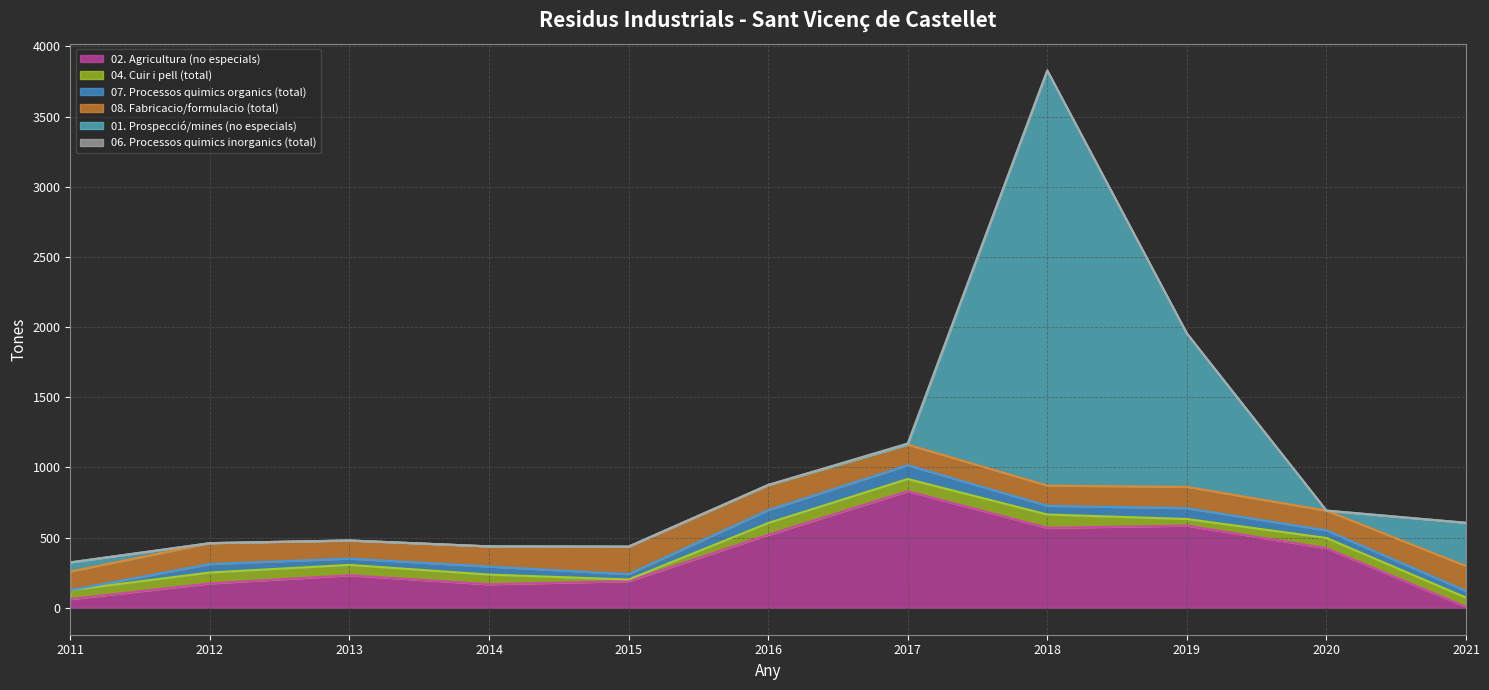

How many times do 04. Cuir i pell (total) and 02. Agricultura (no especials) cross each other?

2